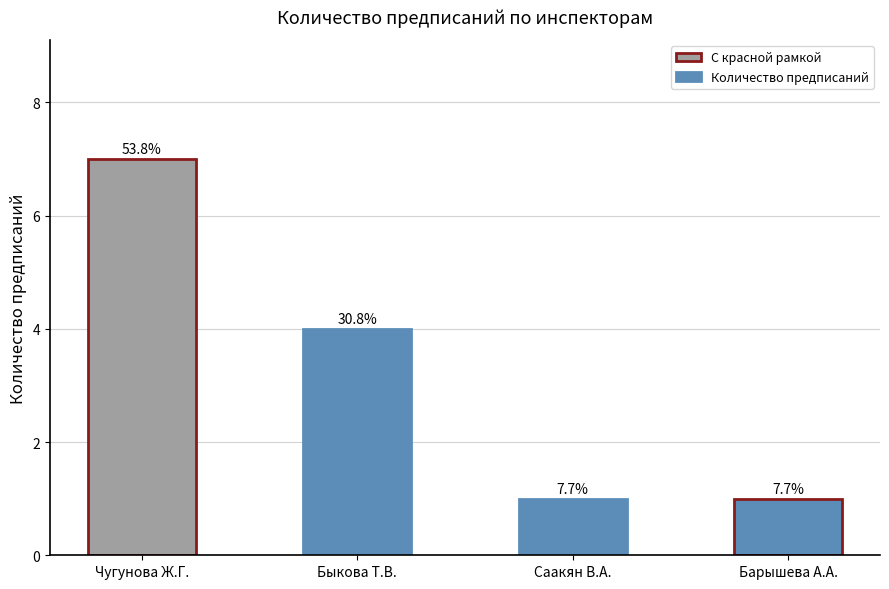

At which label is the value closest to 4?

Быкова Т.В.